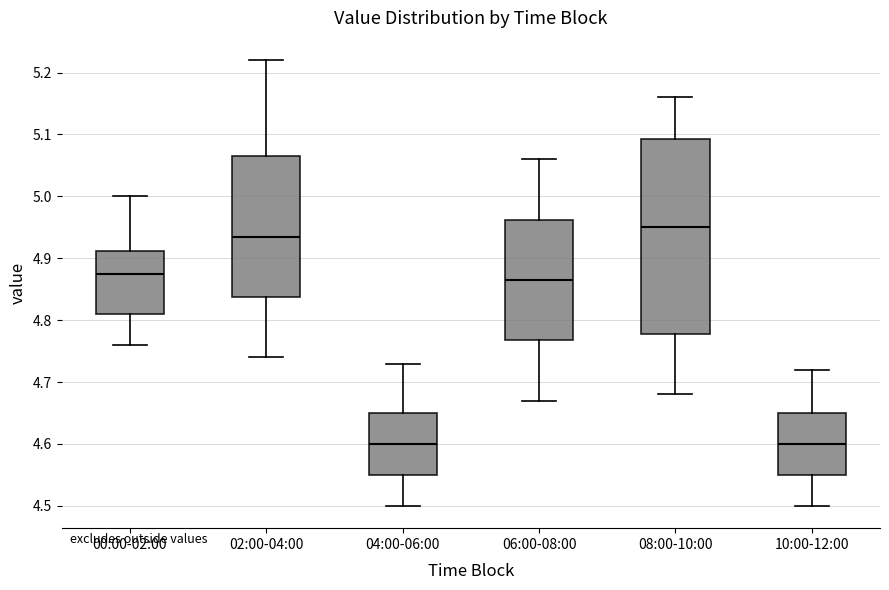

Where does the lower whisker of the box for 08:00-10:00 end on the y-axis? The values are not printed on the chart, so give them approximately, as read against the axis.

4.68